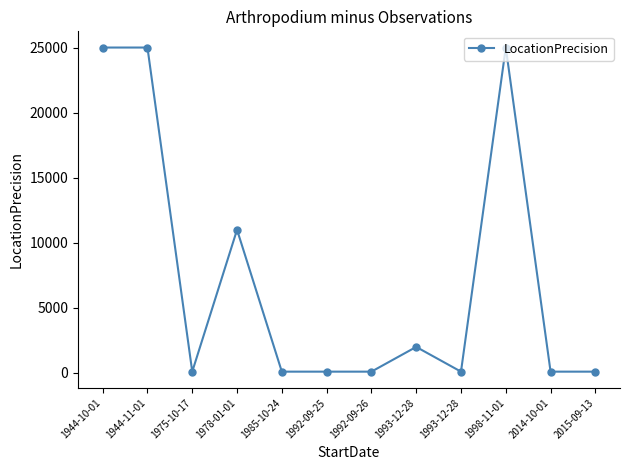

The chart shows a value of 100 at 2015-09-13. True or false?

True